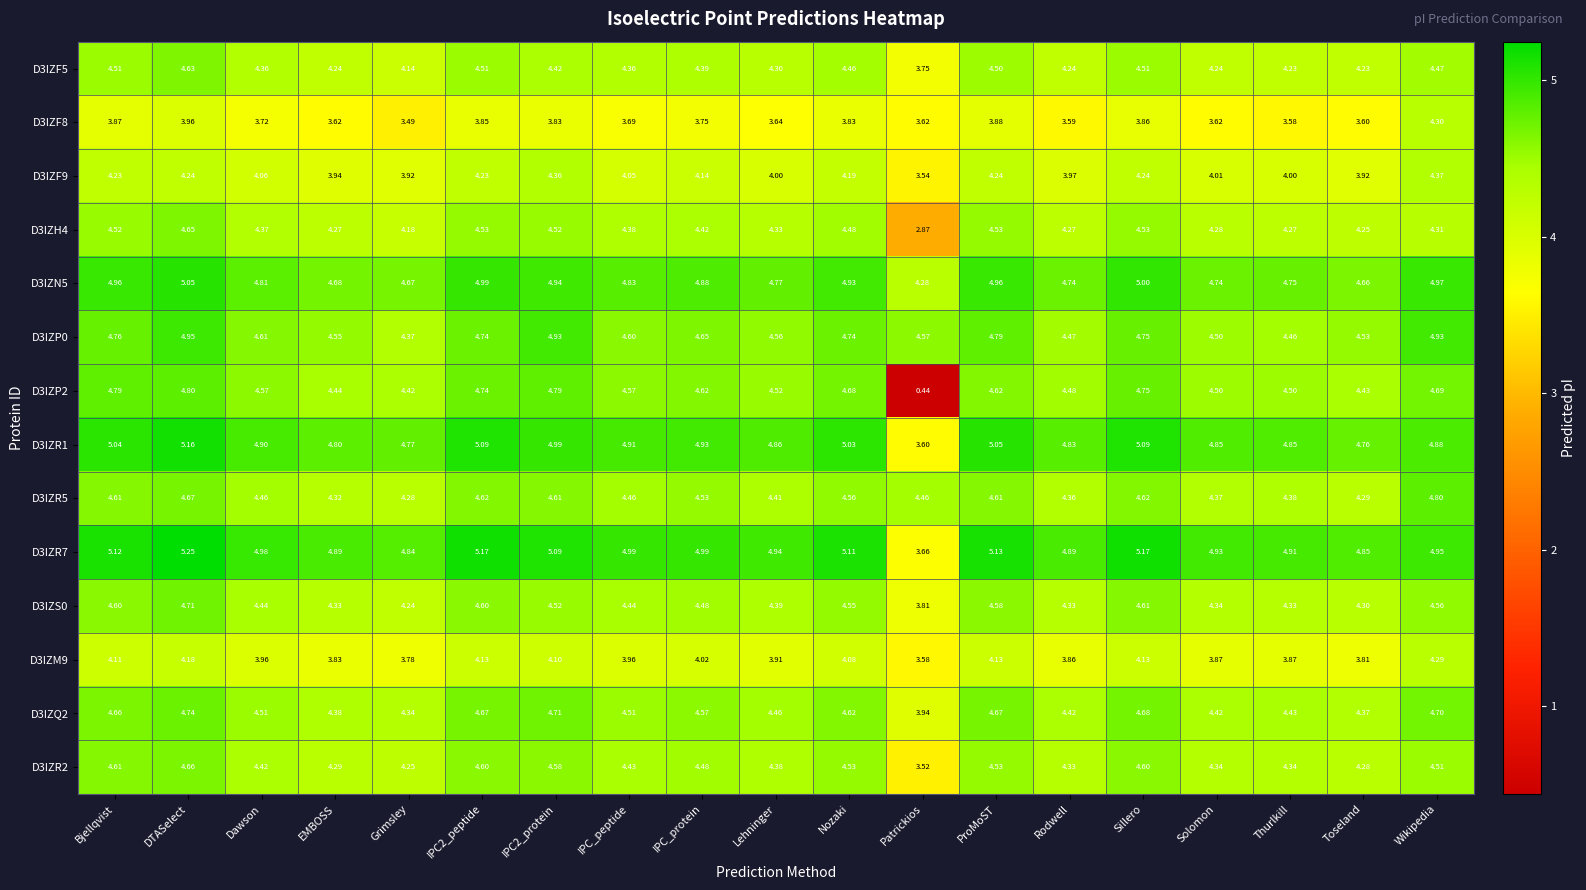

At which category is the sum across all series the highest?

DTASelect